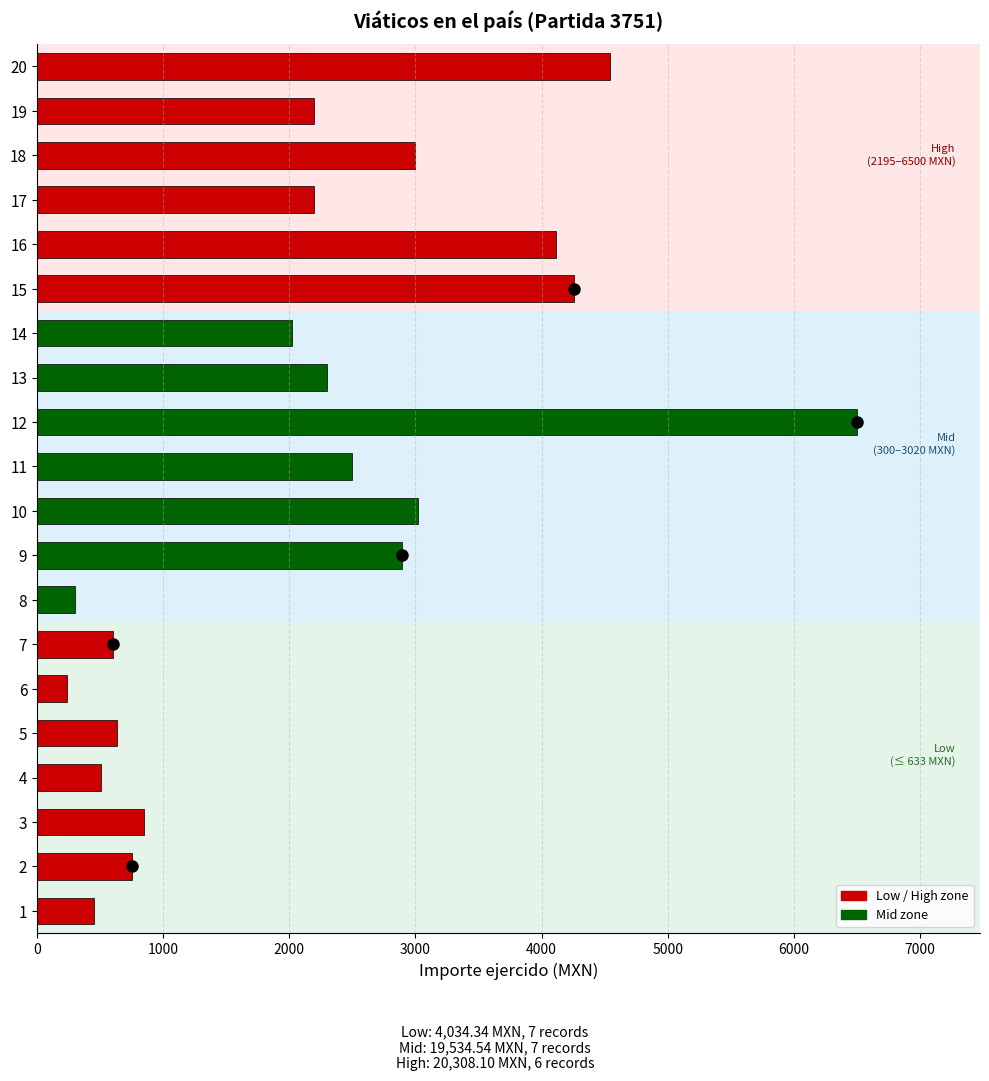

Is it true that the value at 7 is 600.0?

True